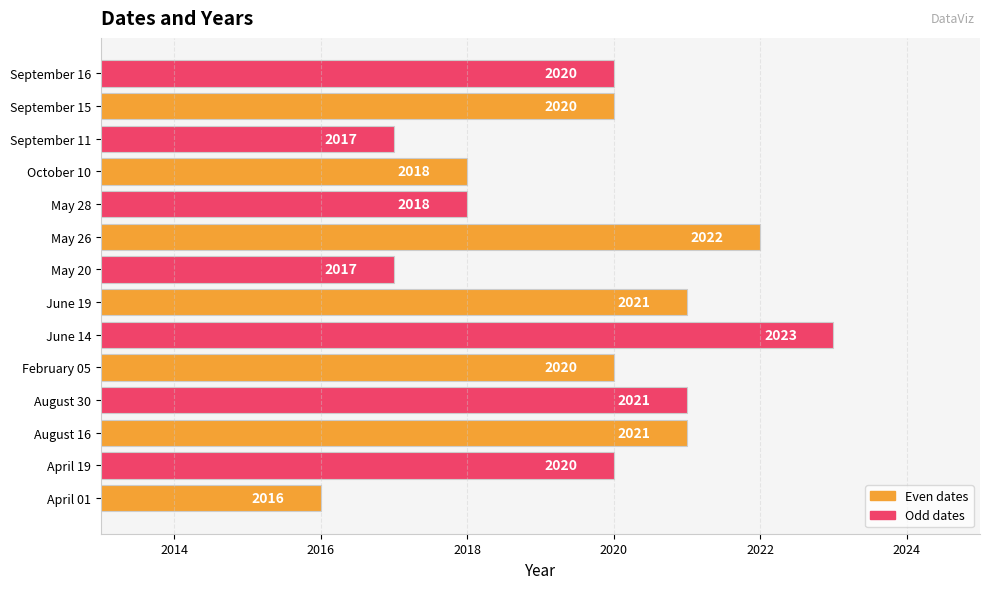

Approximately how many times larger is the value at June 14 compared to October 10?

1.0